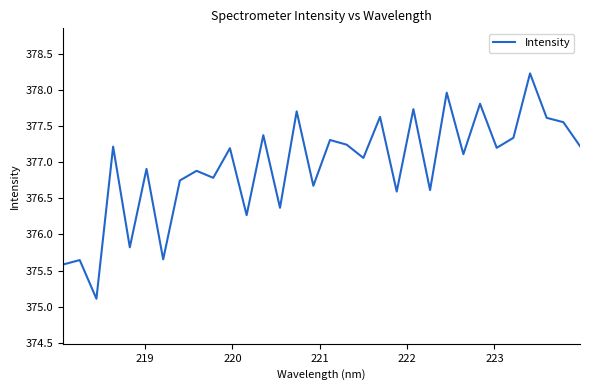

Does the chart have visible grid lines?

No